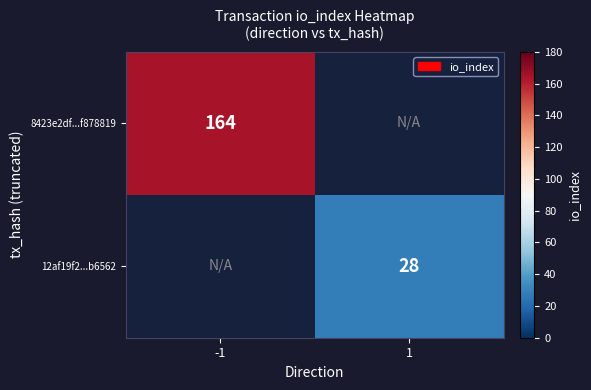

Is it true that 12af19f2...b6562 equals 28 at 1?

True